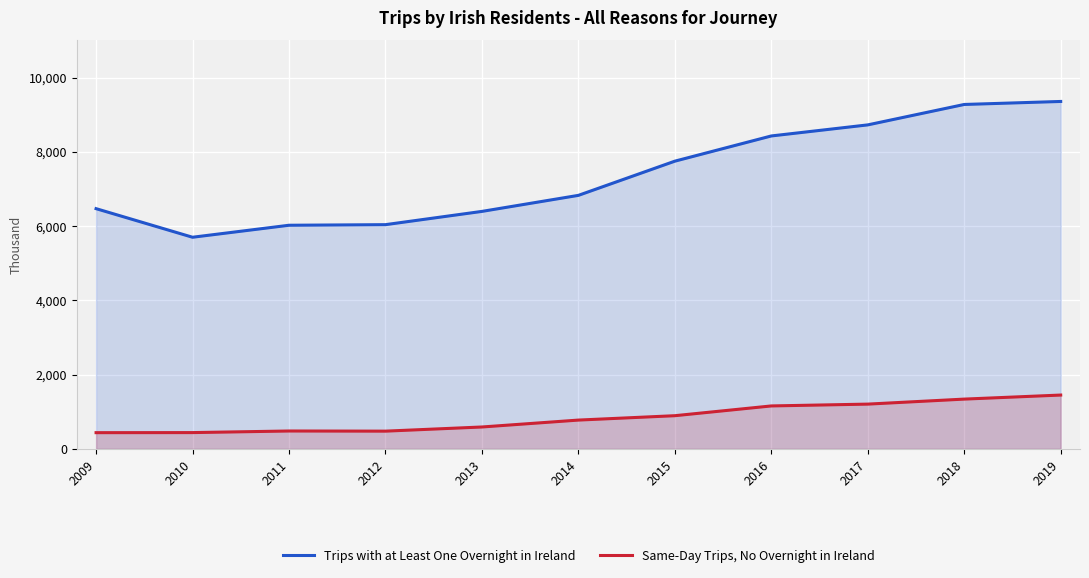

Reading left to right, extract all data points from this chart.

Trips with at Least One Overnight in Ireland: 6470	5700	6023	6039	6396	6828	7749	8428	8726	9276	9357
Same-Day Trips, No Overnight in Ireland: 437	439	482	478	590	776	894	1157	1206	1341	1450